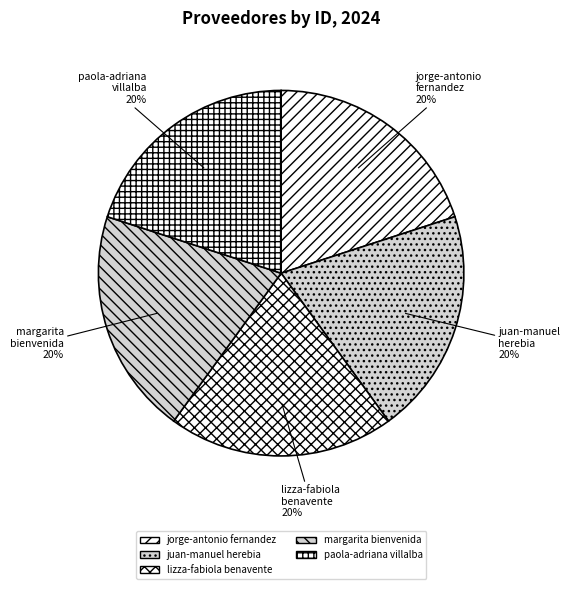

Is the sum of juan-manuel herebia and jorge-antonio fernandez greater than half?

No